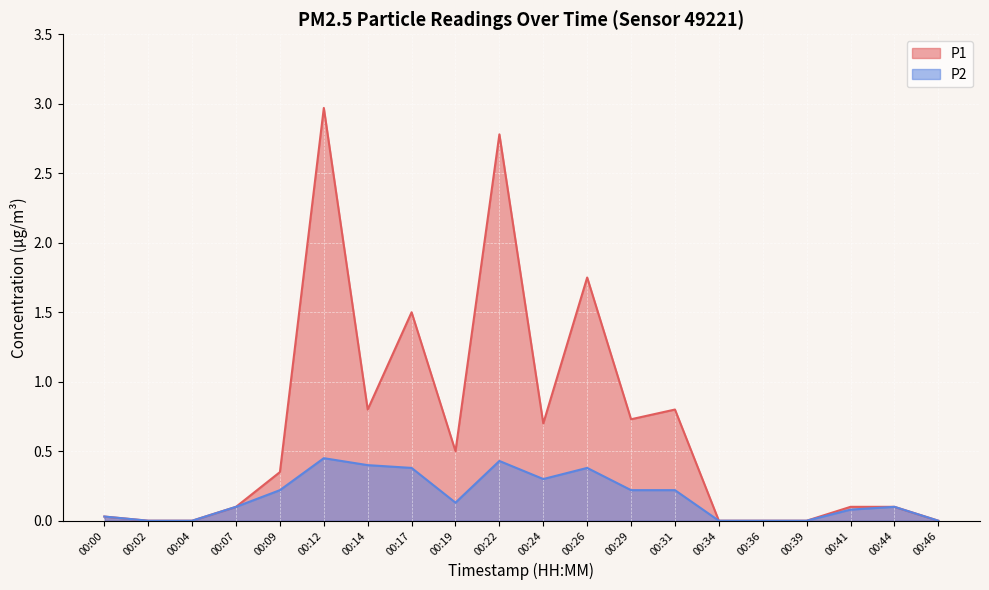

Count the number of data series in this chart.

2